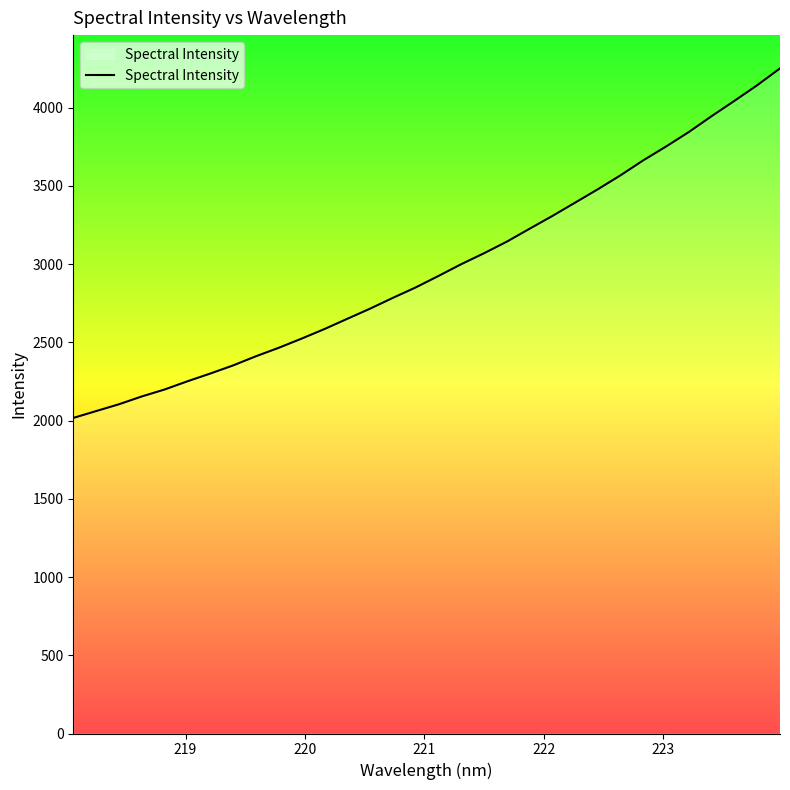

What is the minimum value shown in the chart?

2016.8